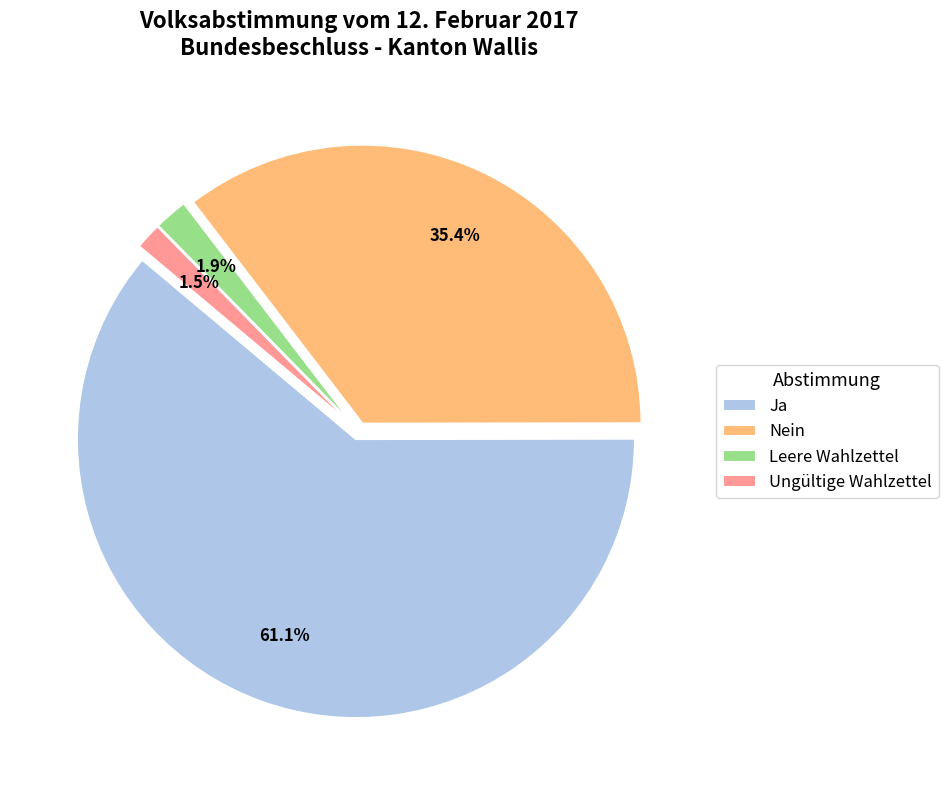

Which category has the biggest portion of the pie?

Ja